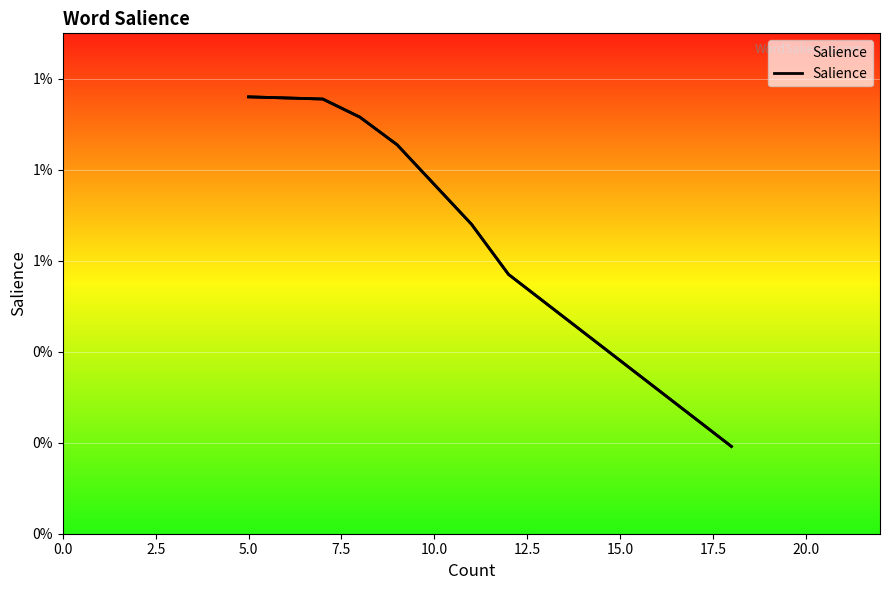

What is the label of the 17th point from the right?

5.0